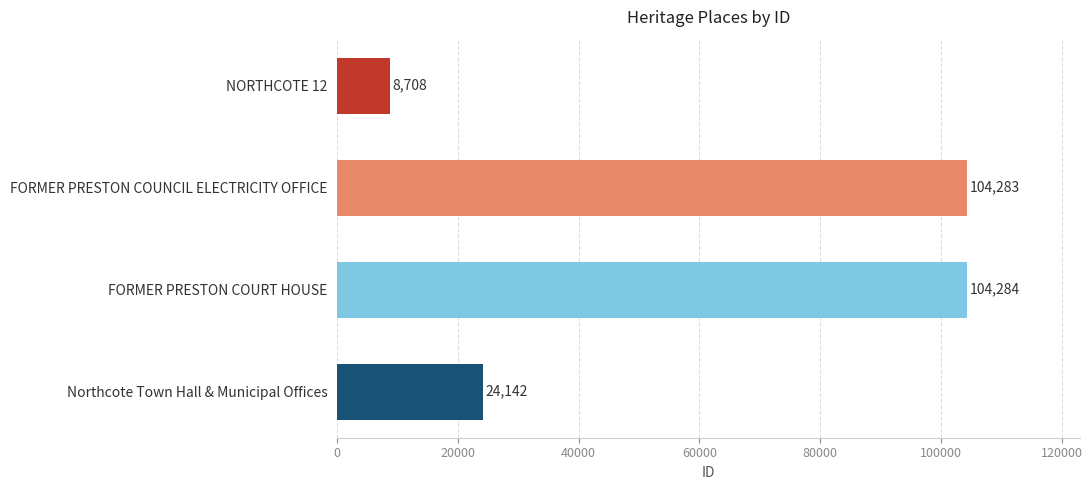

Reading top to bottom, what are all the values shown in this chart?

8708	104283	104284	24142